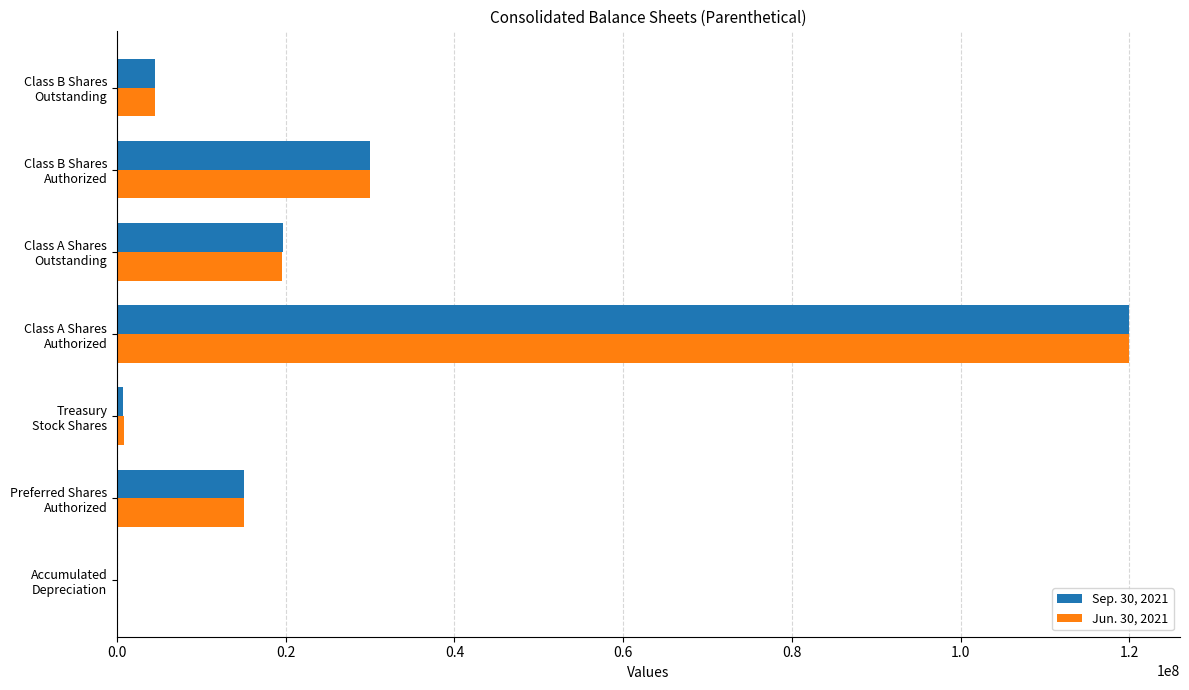

How many distinct data groups are displayed?

2